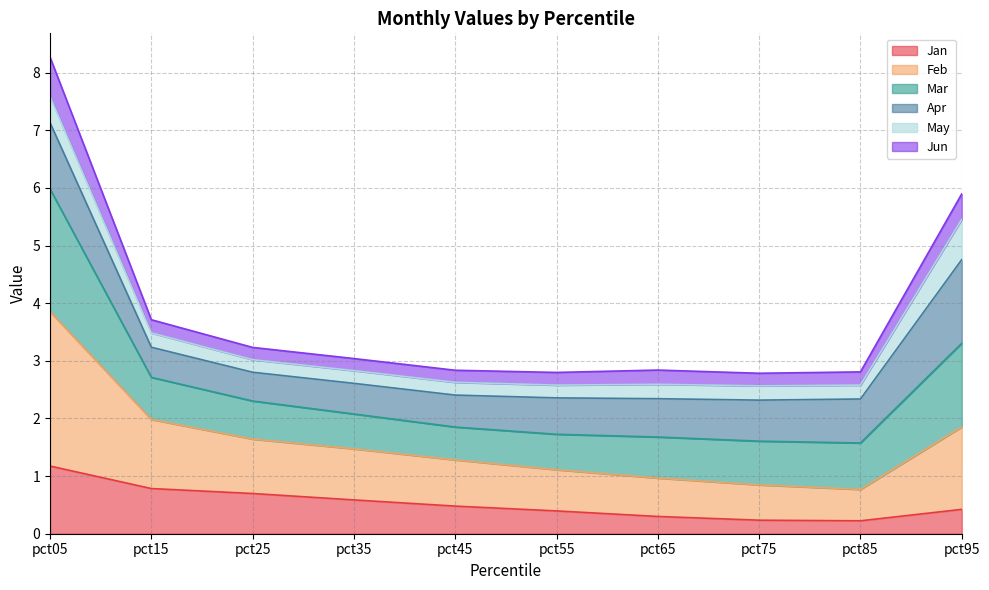

Is it true that Jun equals 2.5 at pct05?

False